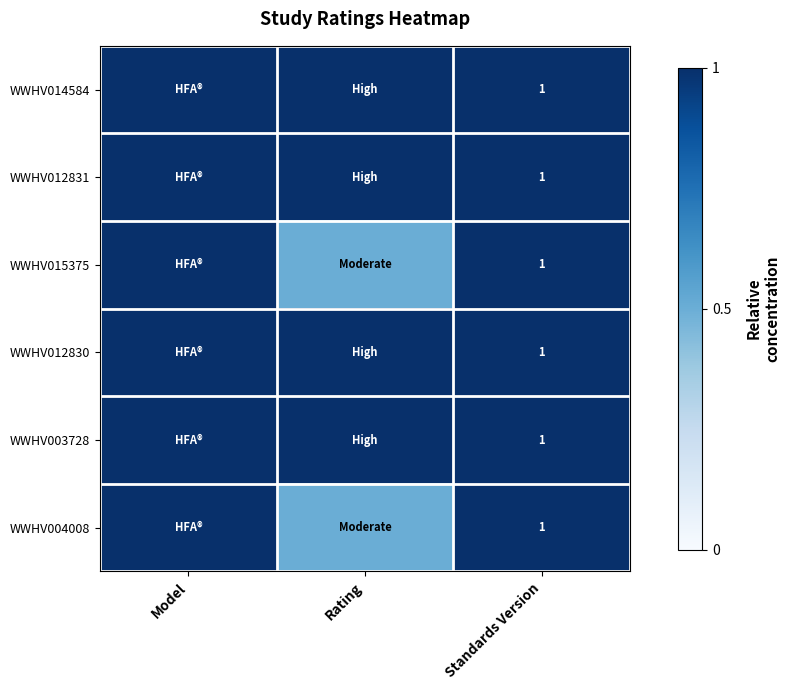

At which category does the chart reach its peak across all series?

Model